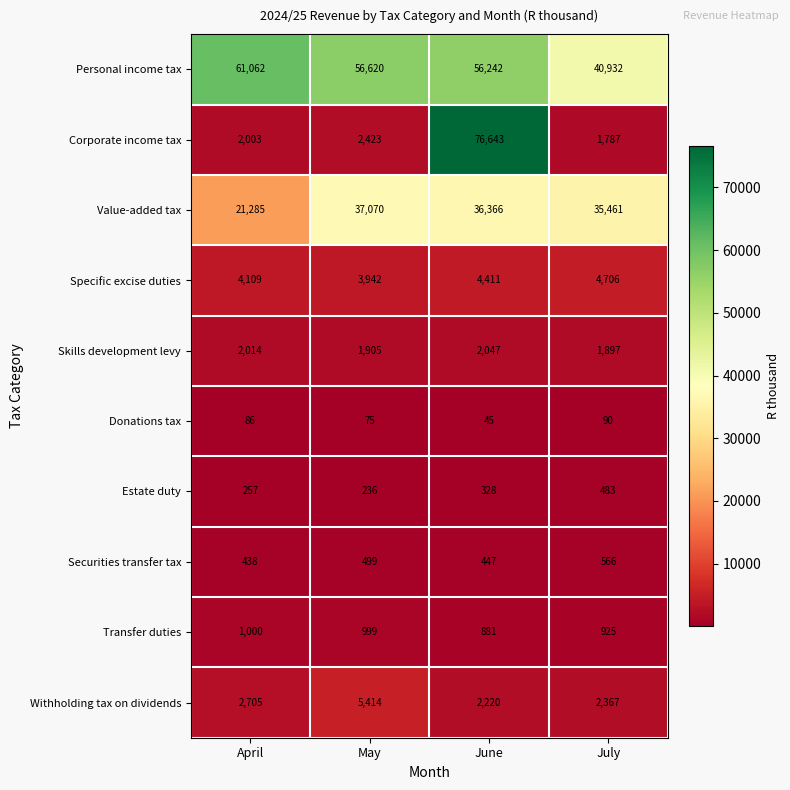

Which series has the largest range (max minus min)?

Corporate income tax